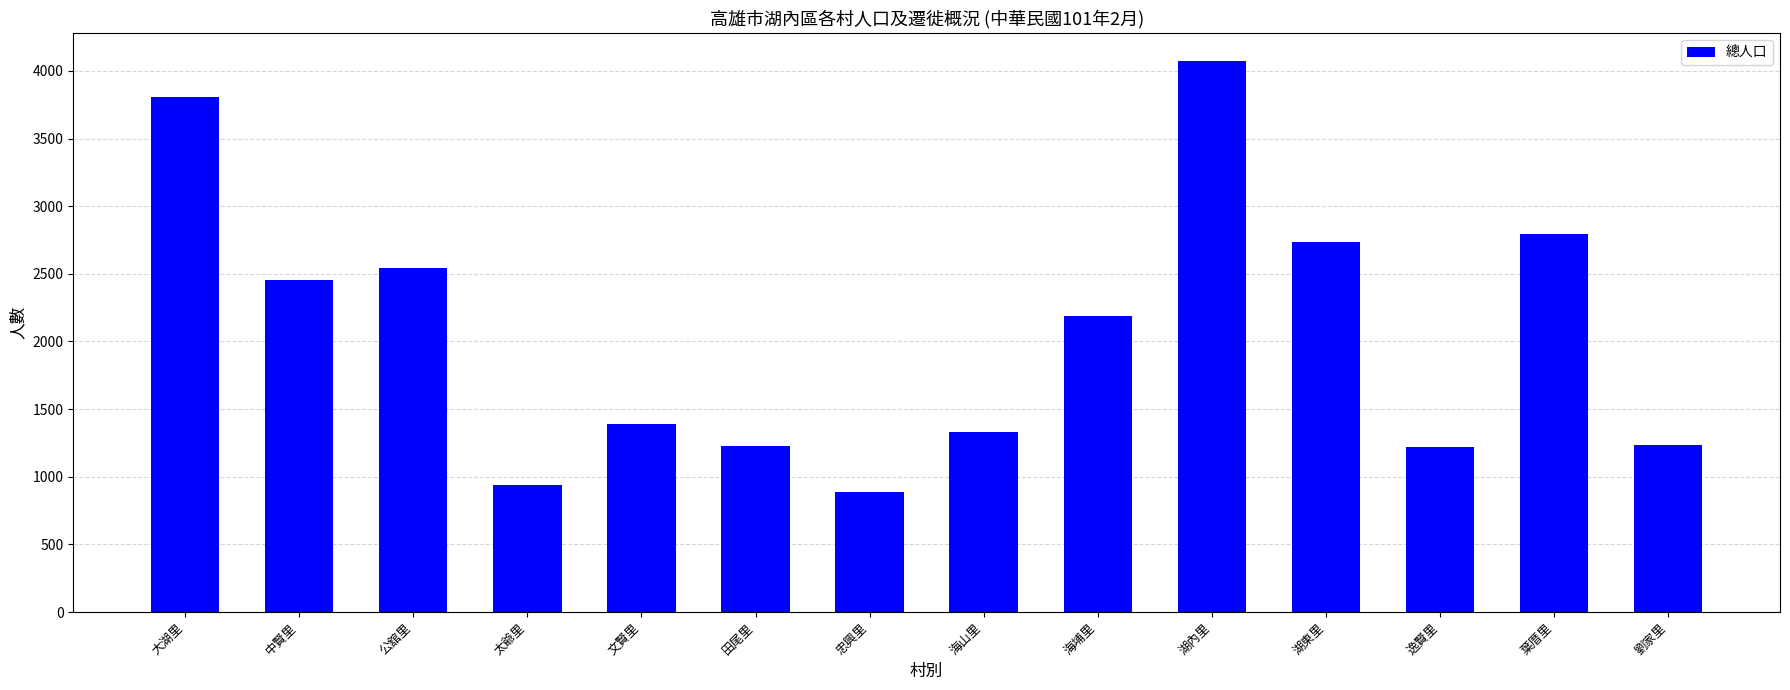

True or false: the data shows 2520 at 湖內里.

False